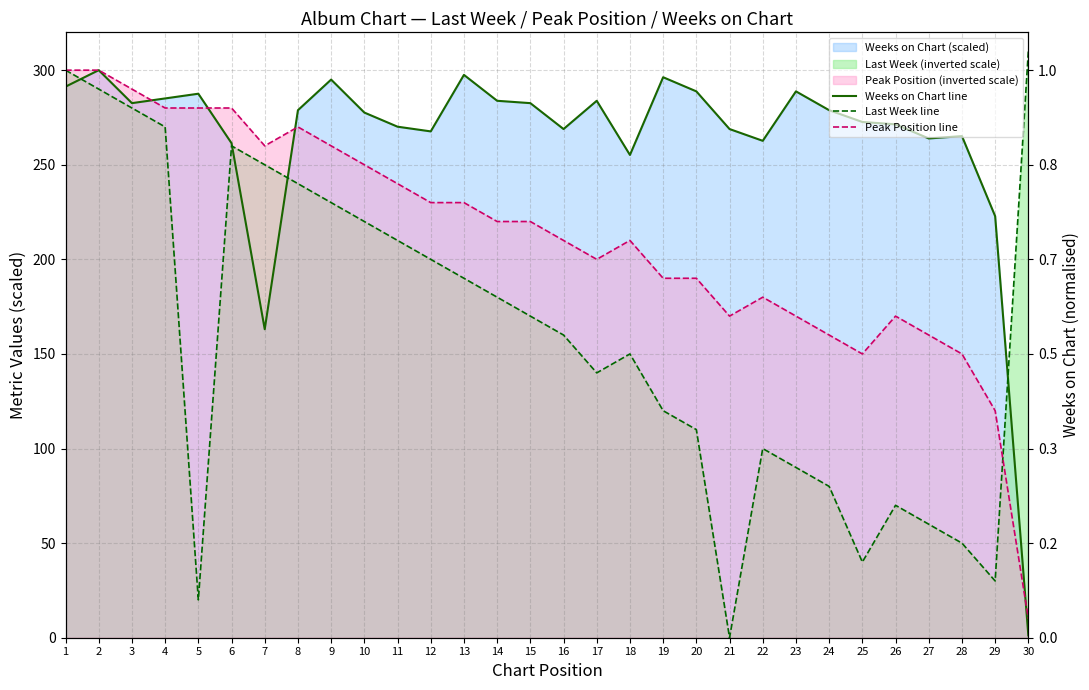

What is the sum of the Last Week line values at 28 and 14?

230.0